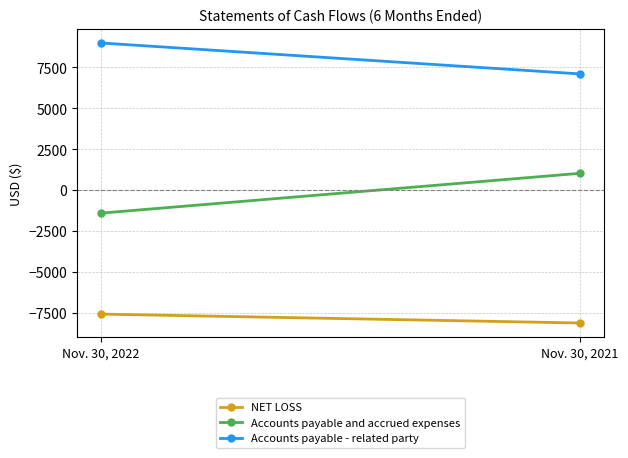

Reading left to right, transcribe all the data shown in this chart.

NET LOSS: Nov. 30, 2022=-7585	Nov. 30, 2021=-8129
Accounts payable and accrued expenses: Nov. 30, 2022=-1410	Nov. 30, 2021=1025
Accounts payable - related party: Nov. 30, 2022=8995	Nov. 30, 2021=7104